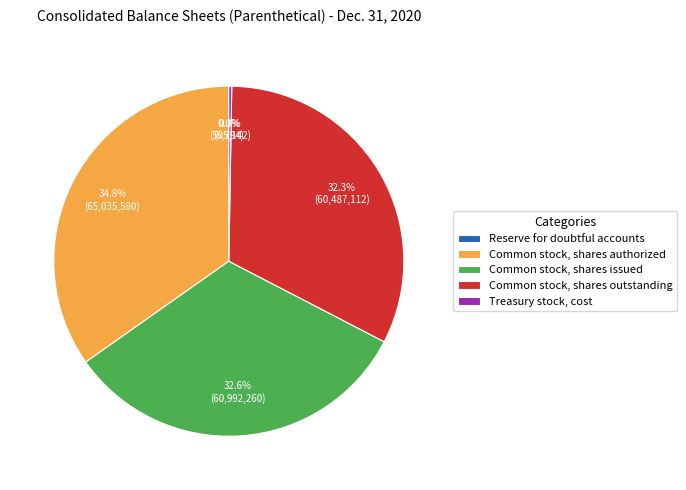

Which category has the biggest portion of the pie?

Common stock, shares authorized